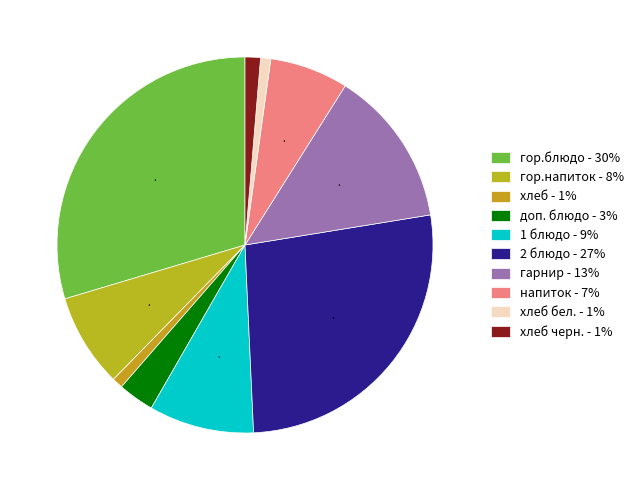

How many segments does this pie chart have?

10